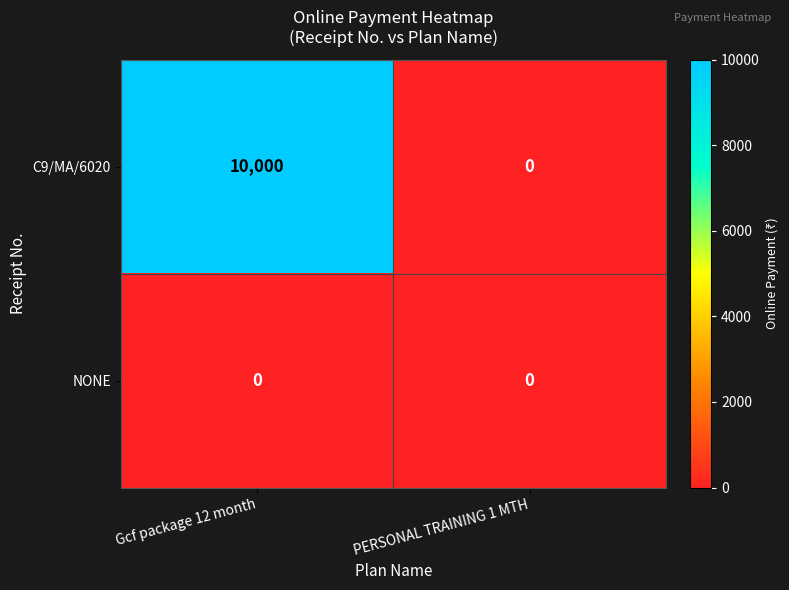

Rank the series by their maximum value, from lowest to highest.

NONE, C9/MA/6020